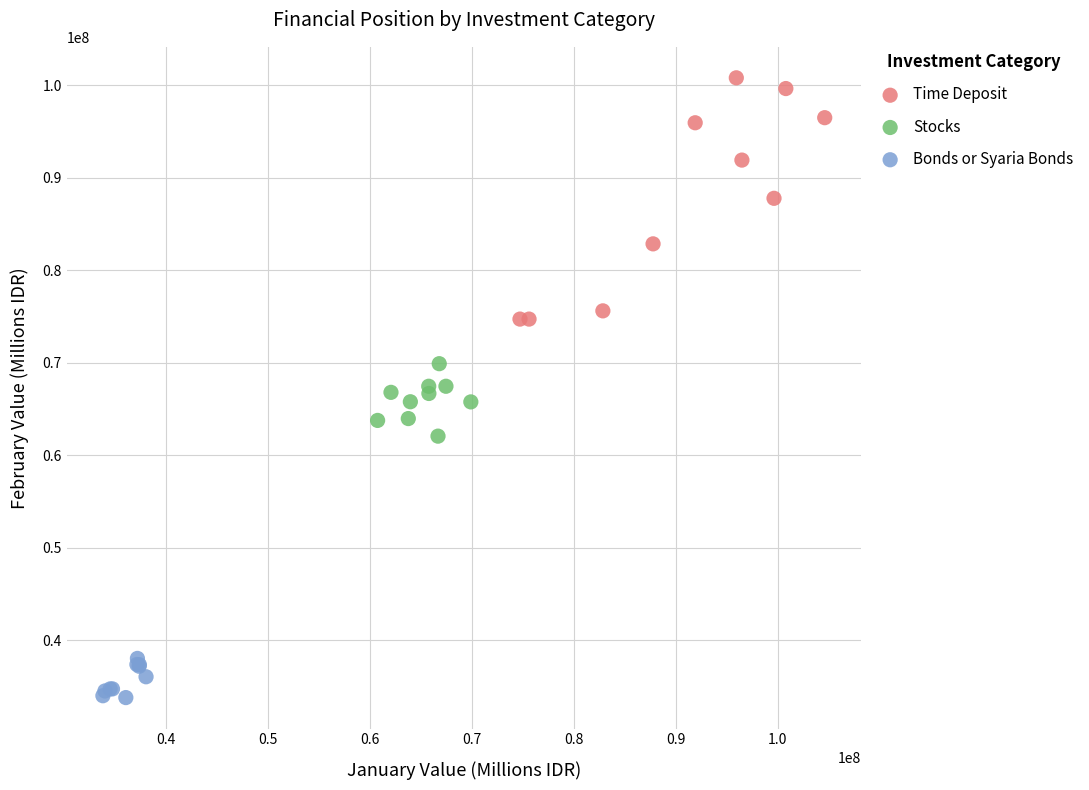

What are all the series names shown in the legend?

Time Deposit, Stocks, Bonds or Syaria Bonds